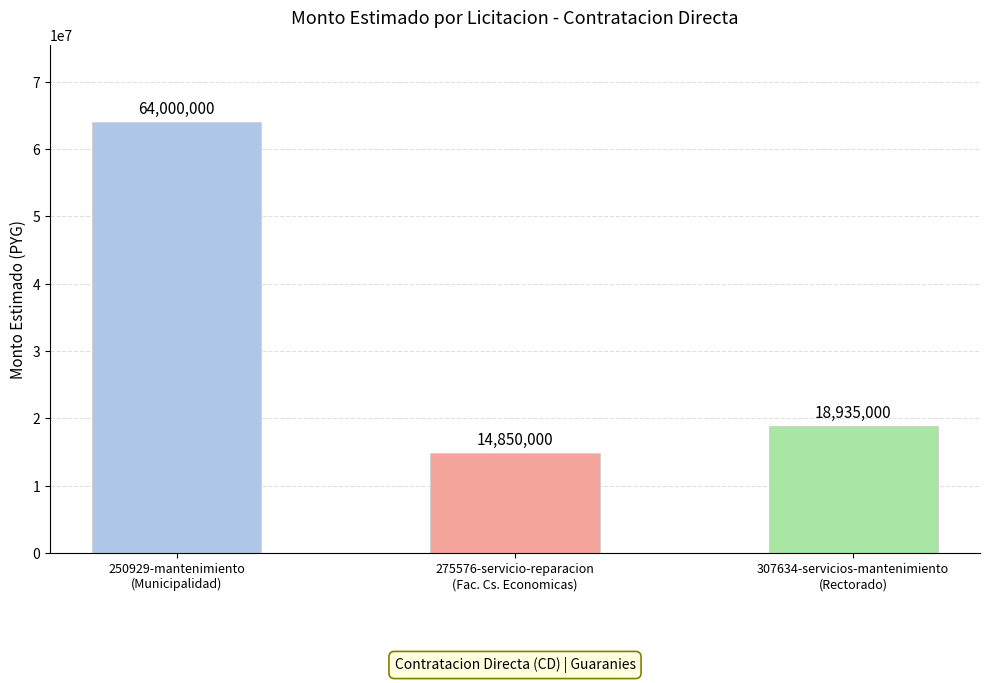

Where does the data first go above 18935000?

250929-mantenimiento
(Municipalidad)